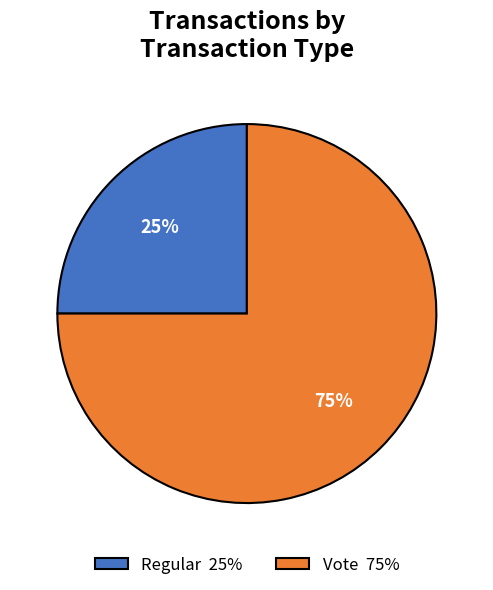

Do Regular 25% and Vote 75% together represent more than half of the pie?

Yes